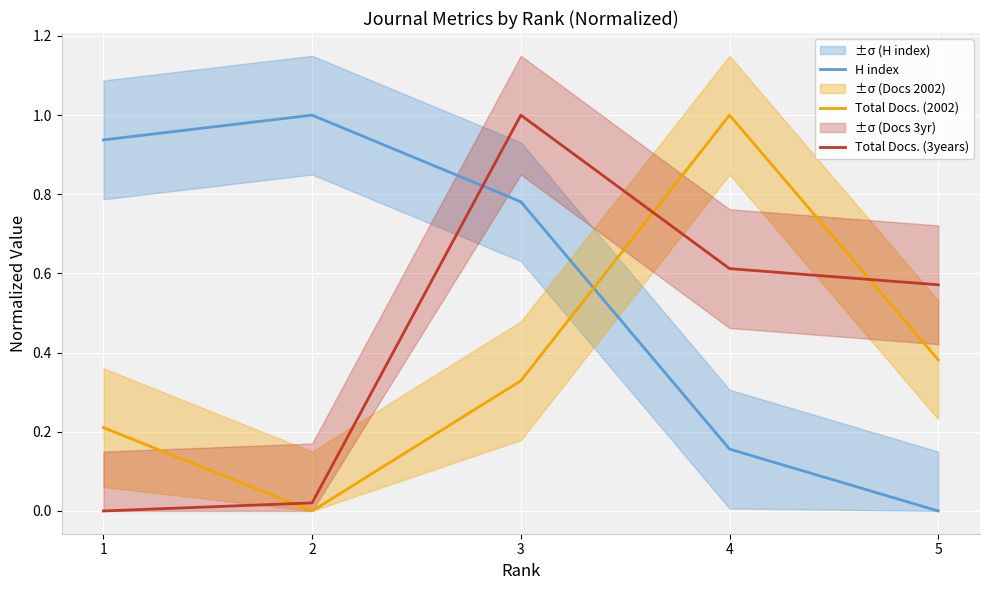

What is the value of the H index point at the 2nd from the left?

1.0